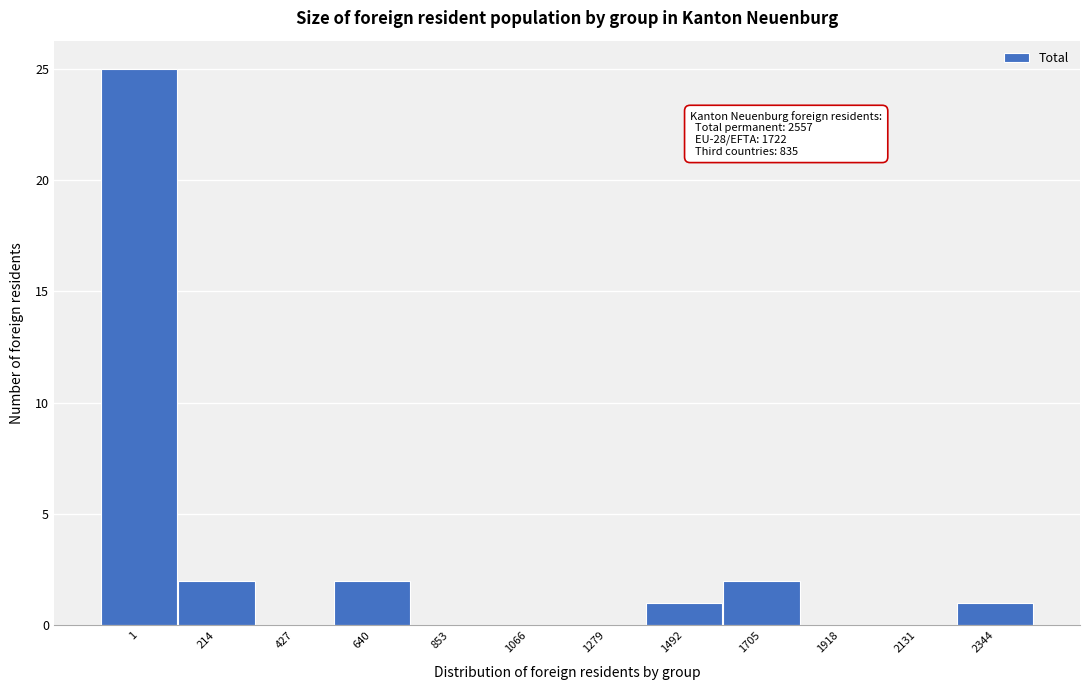

Reading left to right, transcribe all the data shown in this chart.

1=25	214=2	427=0	640=2	853=0	1066=0	1279=0	1492=1	1705=2	1918=0	2131=0	2344=1